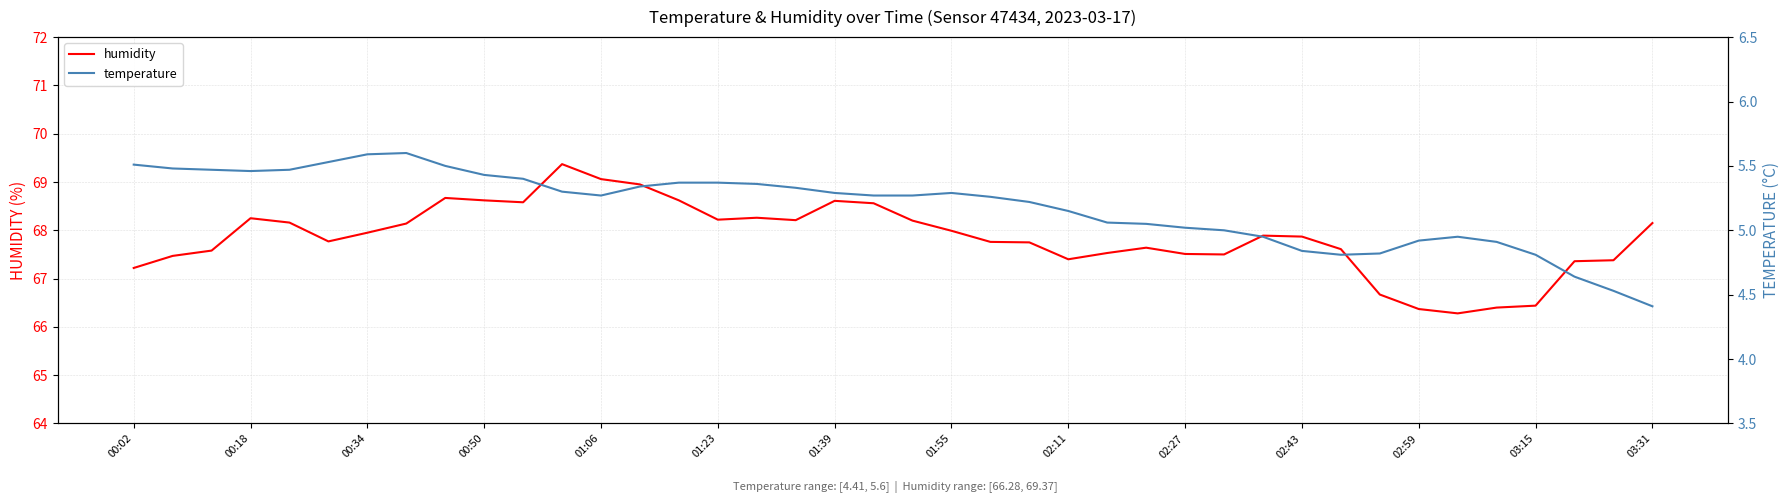

What is the lowest value of the humidity series?

66.3